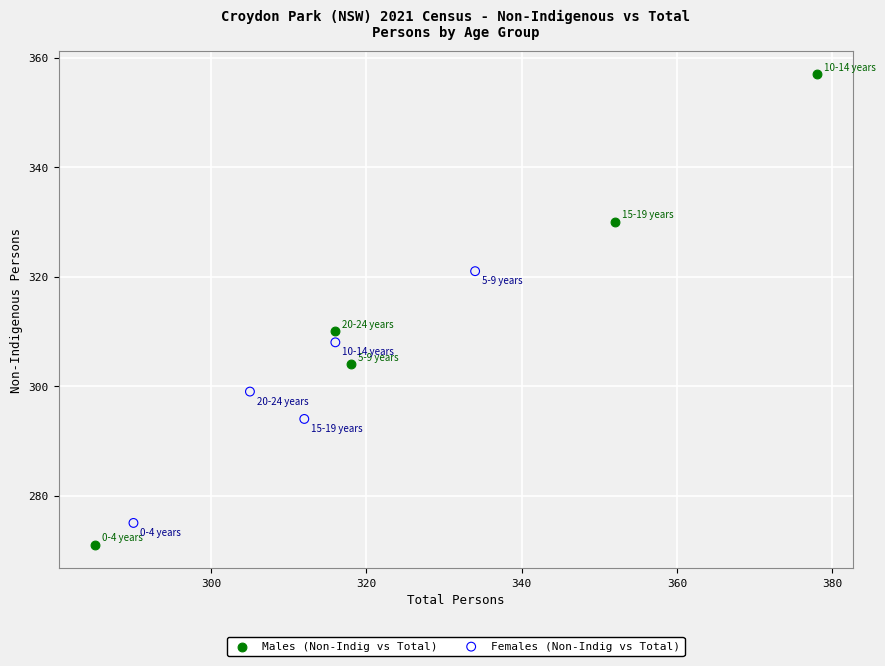

Which series has the largest Y range (max minus min)?

Males (Non-Indig vs Total)